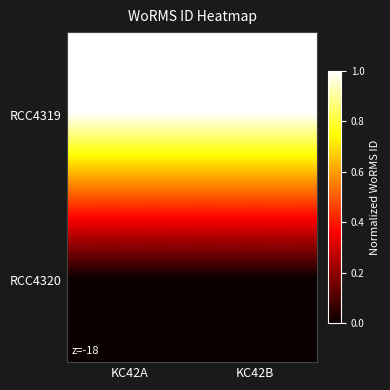

At which category is the sum across all series the highest?

KC42A